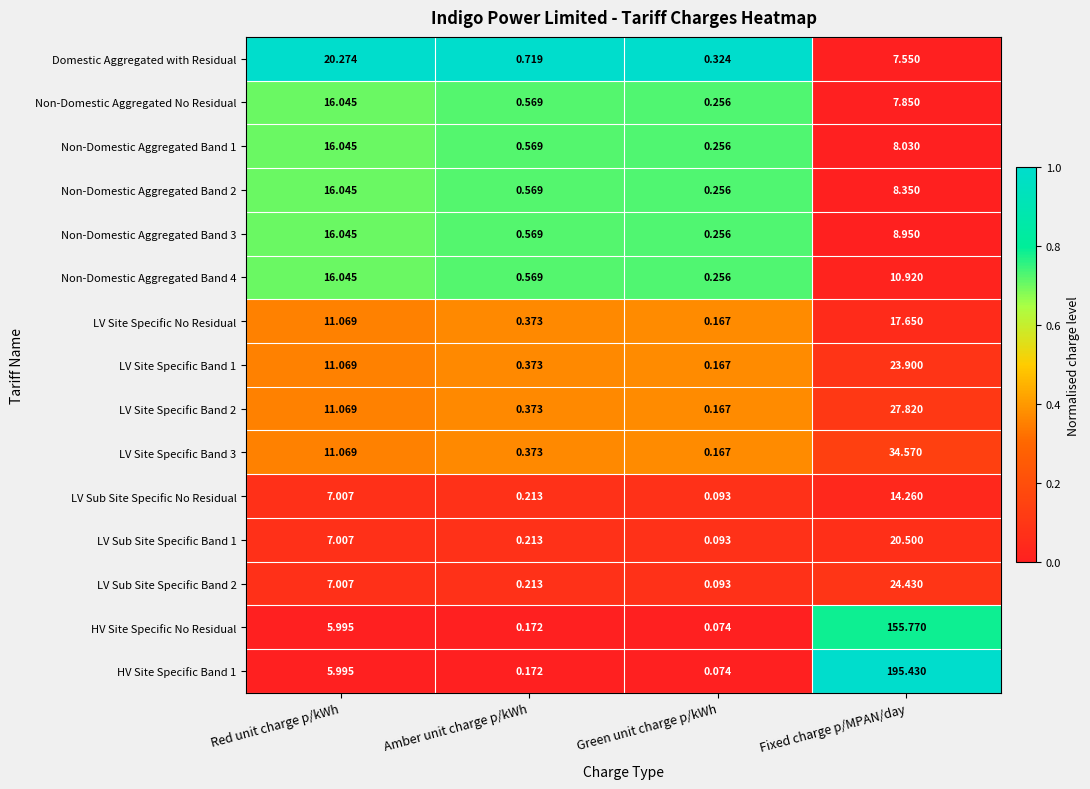

Rank the categories by Domestic Aggregated with Residual value from lowest to highest.

Green unit charge p/kWh, Amber unit charge p/kWh, Fixed charge p/MPAN/day, Red unit charge p/kWh